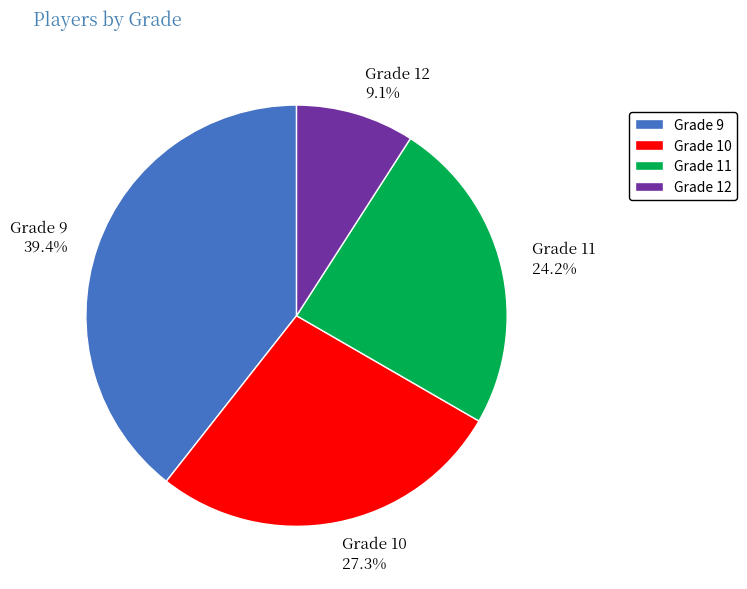

To the nearest percent, what is the average slice percentage?

25%